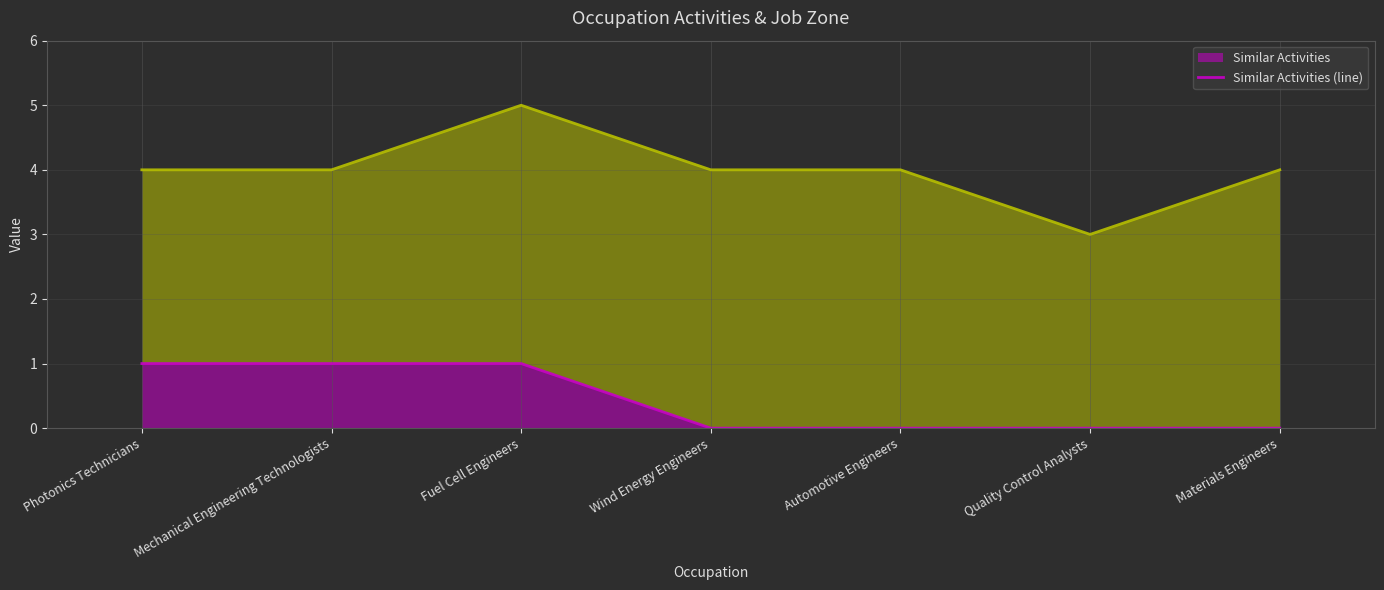

What is the total value across all series at Mechanical Engineering Technologists?

5